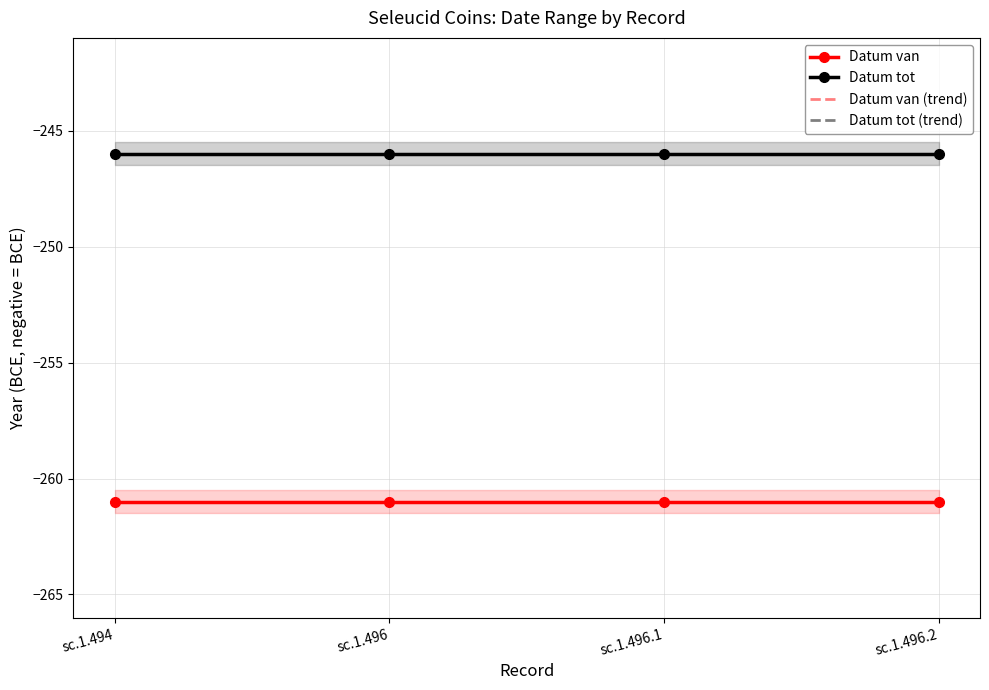

Does the chart have visible grid lines?

Yes